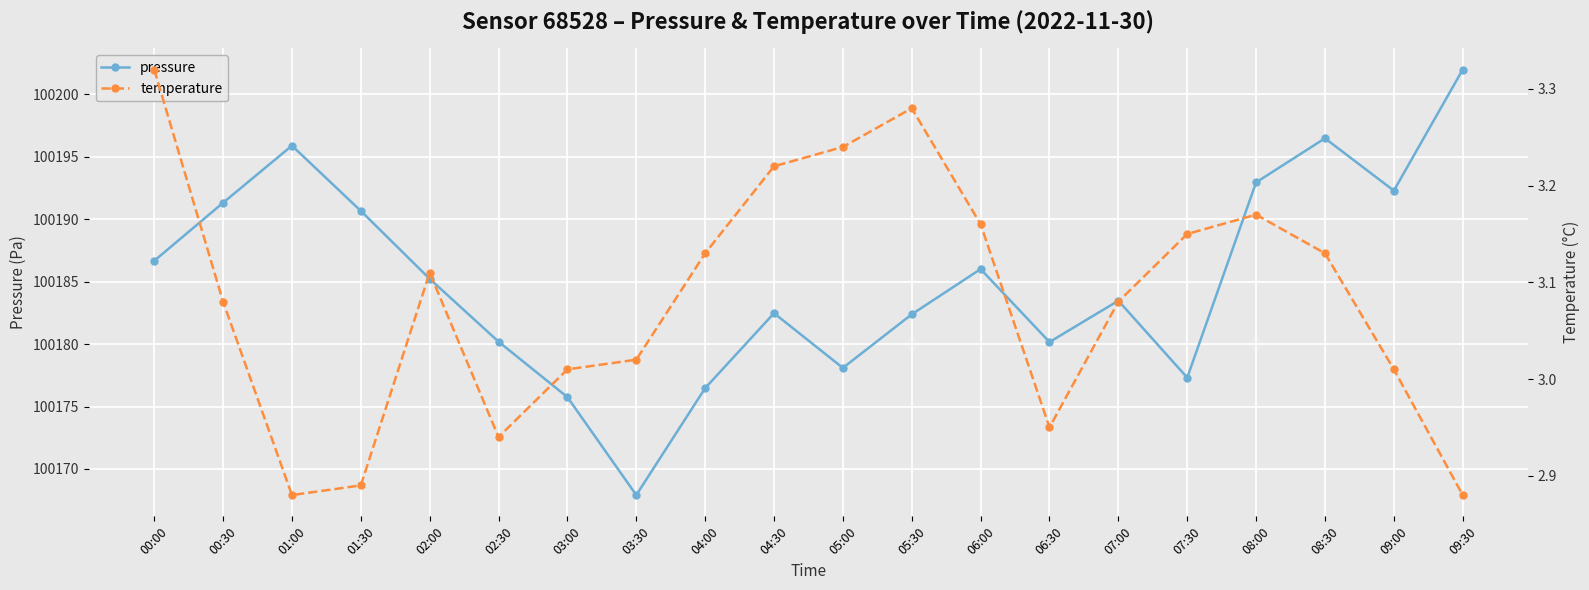

At 09:00, list the series in order from largest to smallest.

pressure, temperature